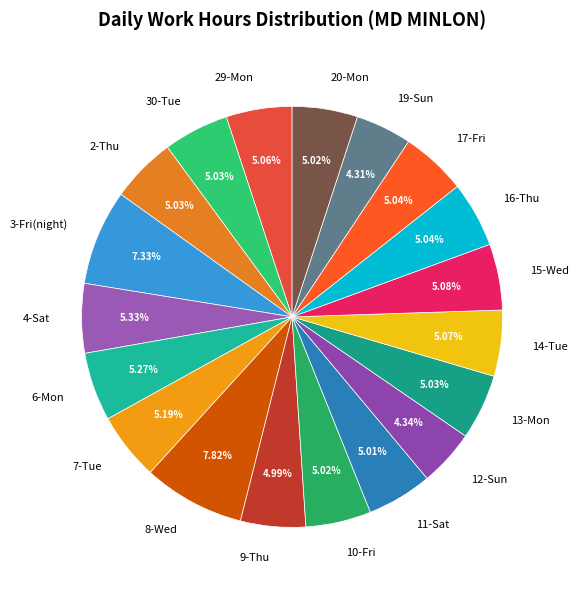

Is it true that 7-Tue is 1% of the pie?

False